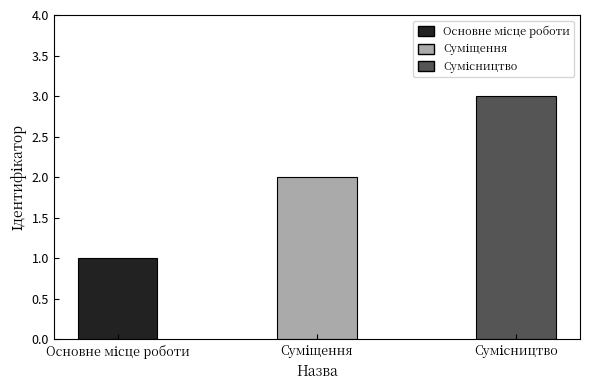

Does the chart contain stacked bars?

No